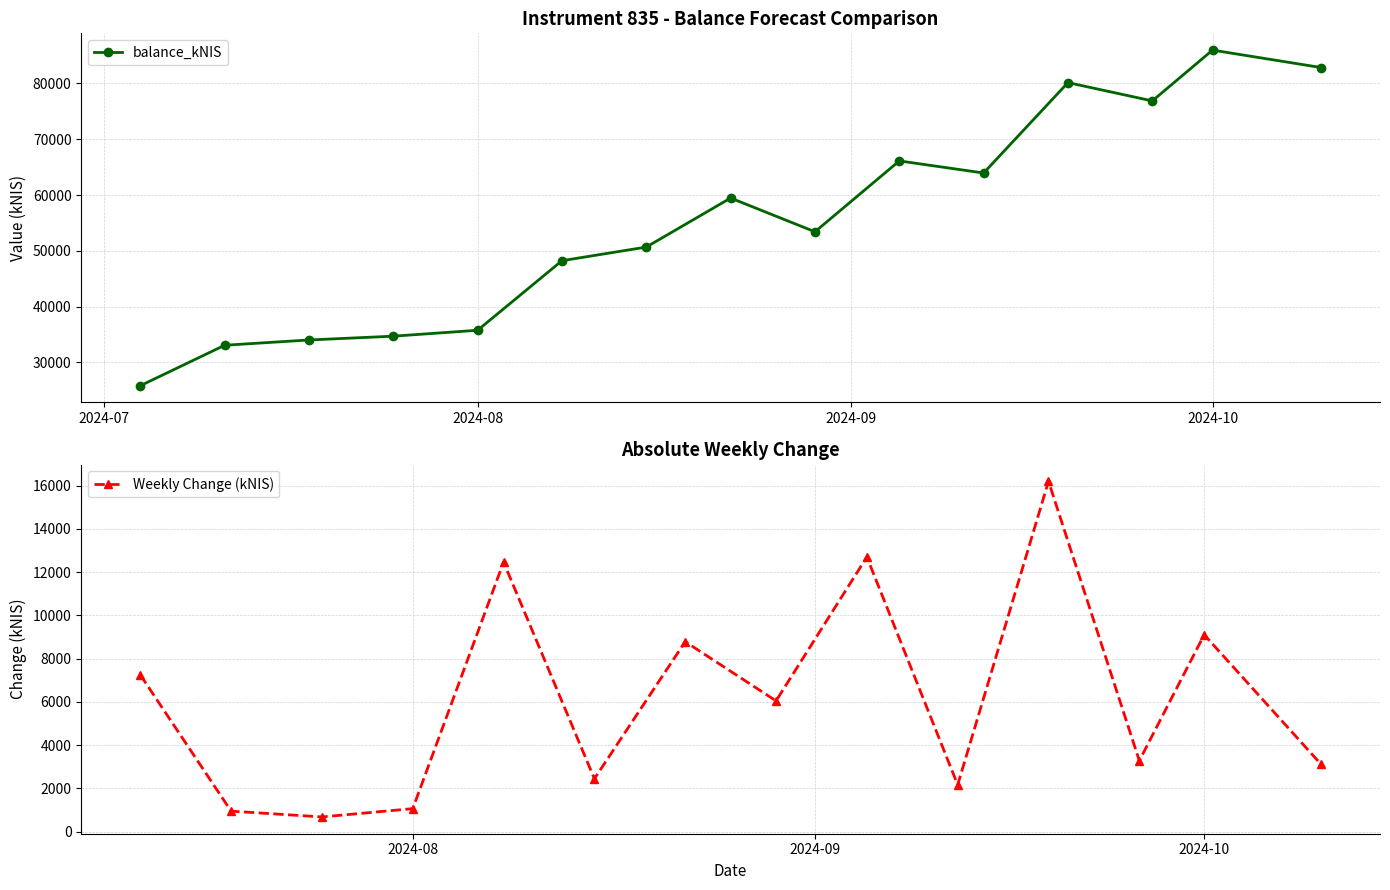

True or false: balance_kNIS has more than 1 points higher than both neighbors.

True